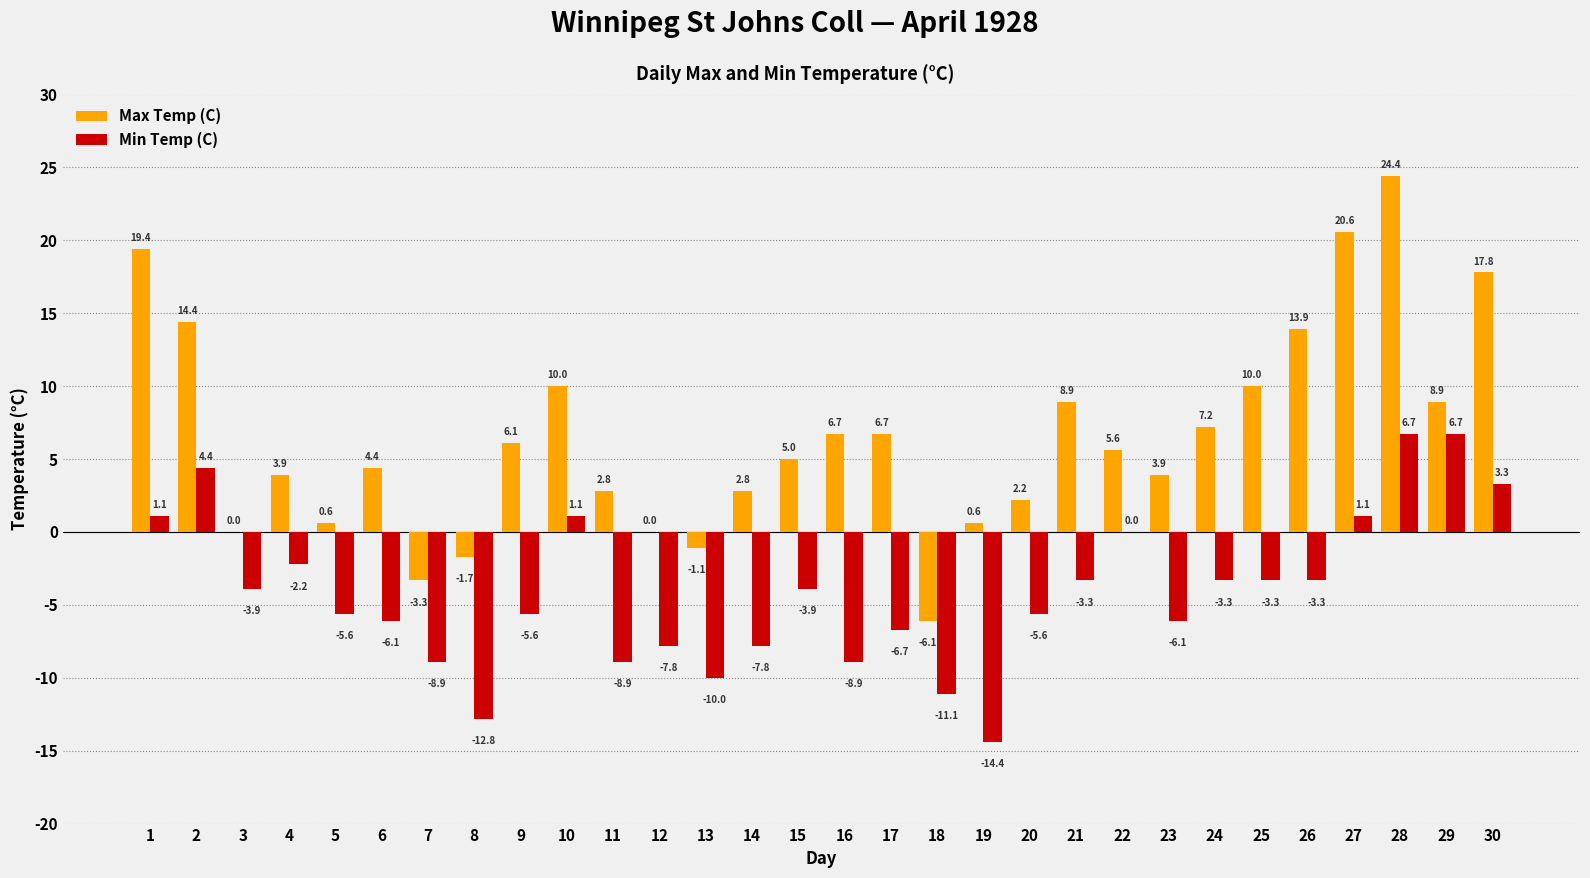

Is the value of Max Temp (C) at 25 greater than the value of Min Temp (C) at 23?

Yes